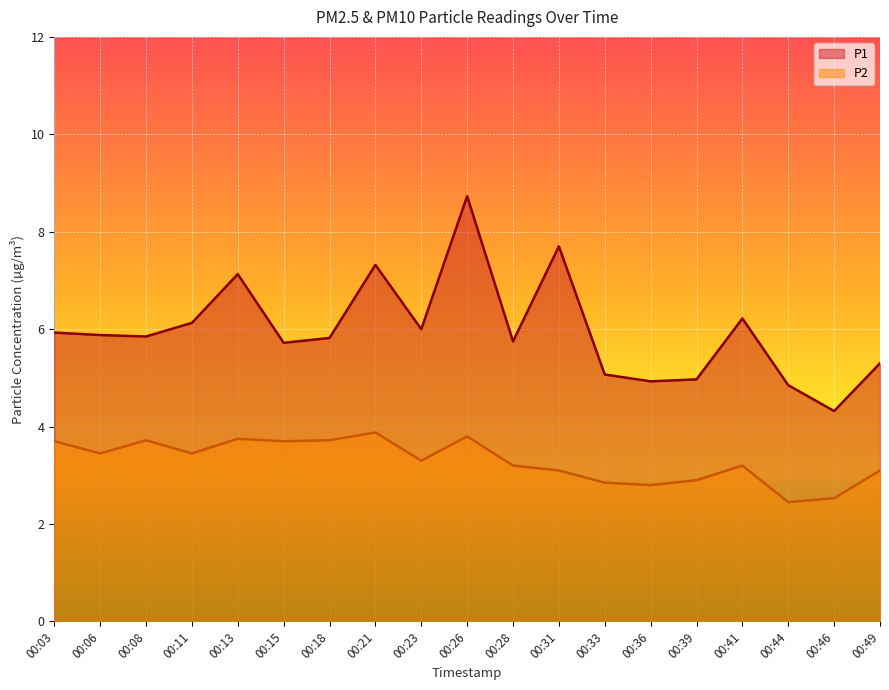

At which label is P2 closest to 3?

00:31